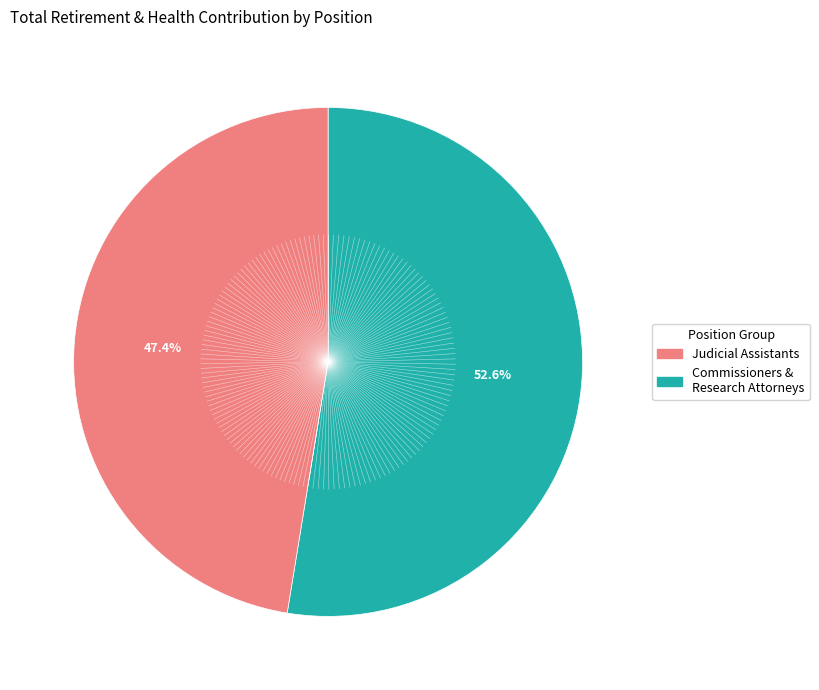

Is there any slice that represents more than half of the pie?

Yes